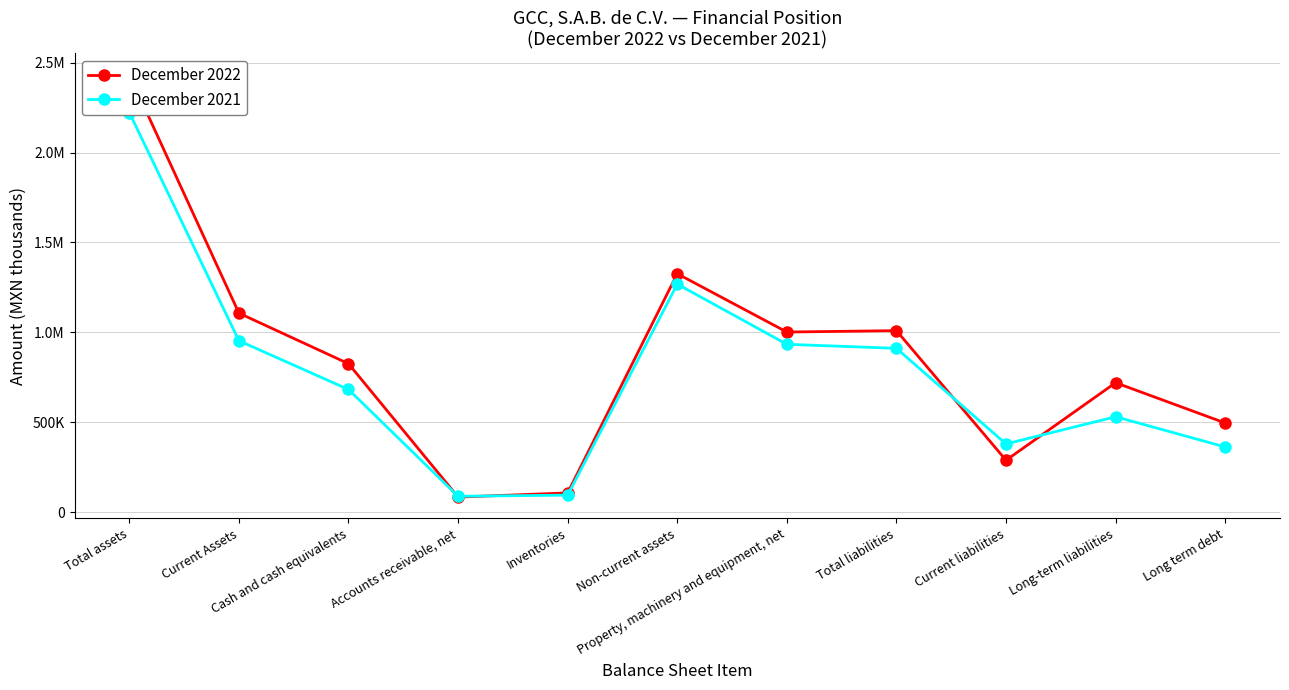

How many lines are shown in the chart?

2